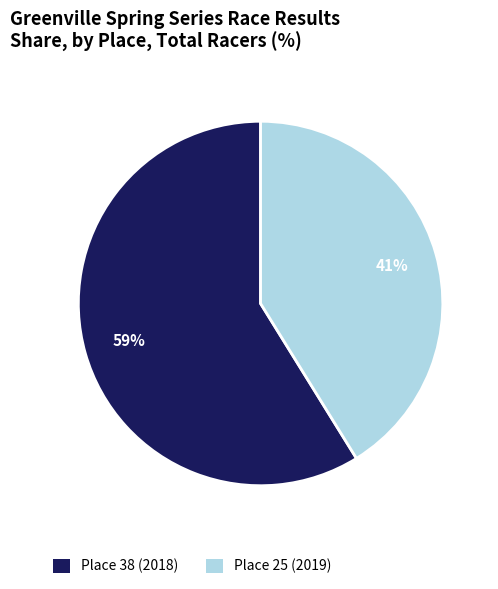

To the nearest percent, what is the difference between the largest and smallest slice percentages?

18%